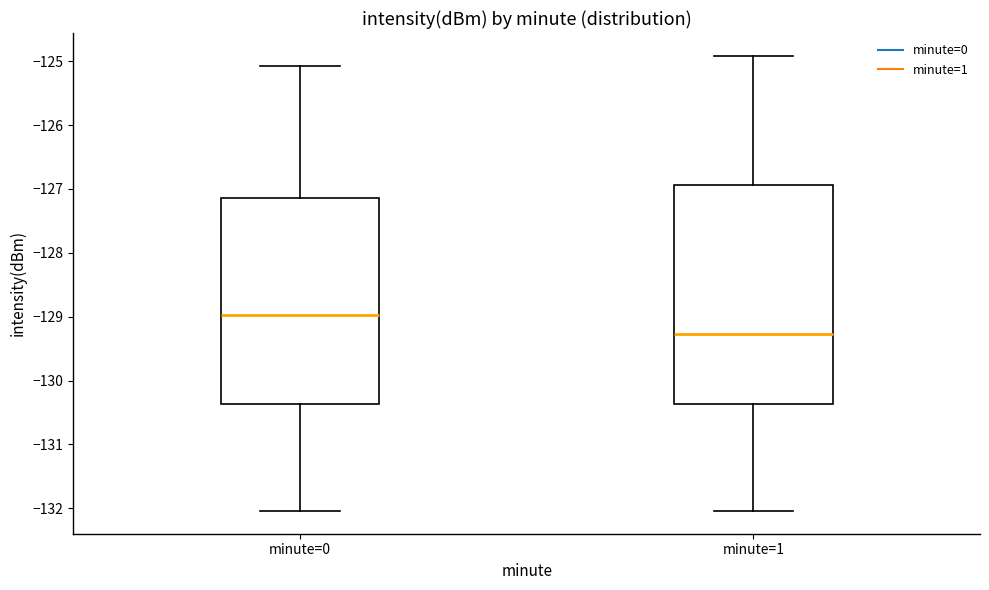

Reading left to right, transcribe this box plot: for each box, give where its median line is, the range the box spans, and where its two whiskers end, as read against the y-axis. The values are not printed on the chart, so give them approximately, as read against the axis.

minute=0: median -129.0, box -130.4 to -127.1, whiskers -132.0 to -125.1
minute=1: median -129.3, box -130.4 to -126.9, whiskers -132.0 to -124.9